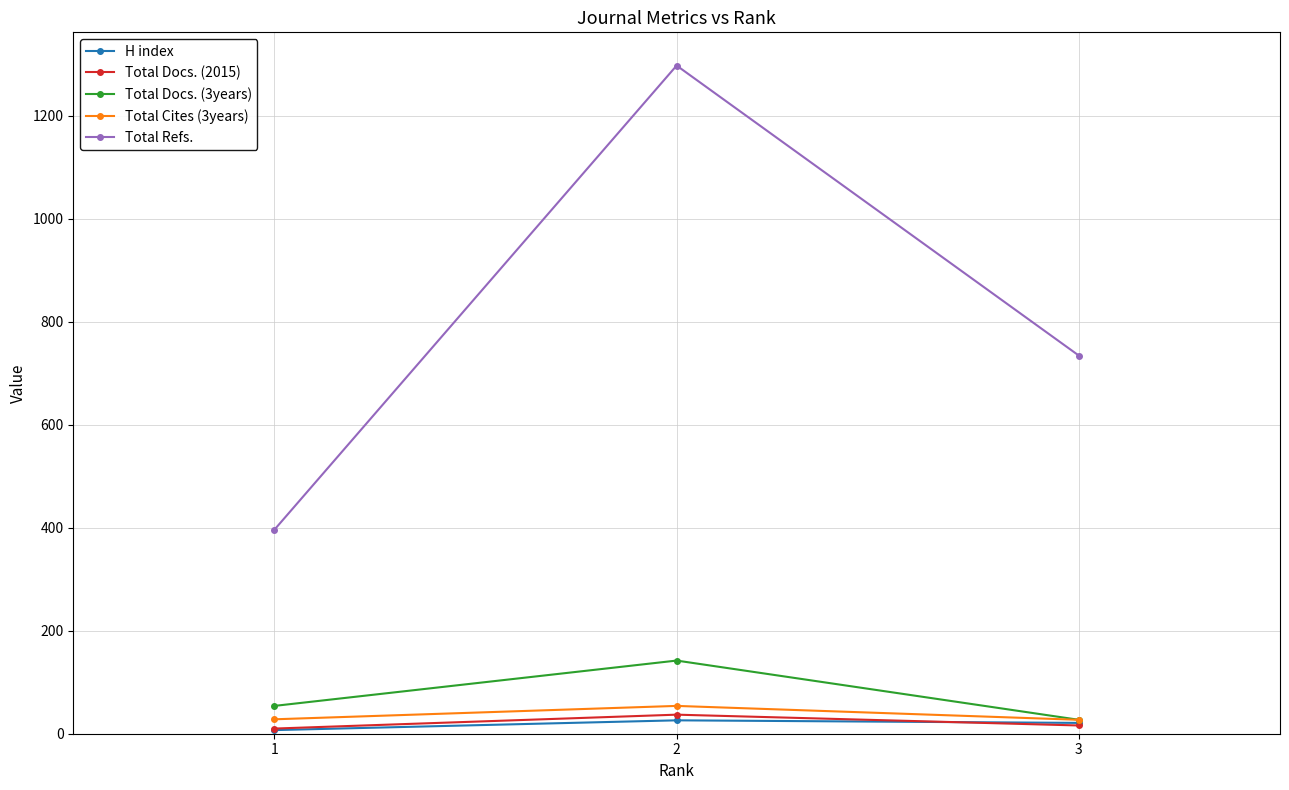

What is the difference between the maximum and minimum values in the H index series?

19